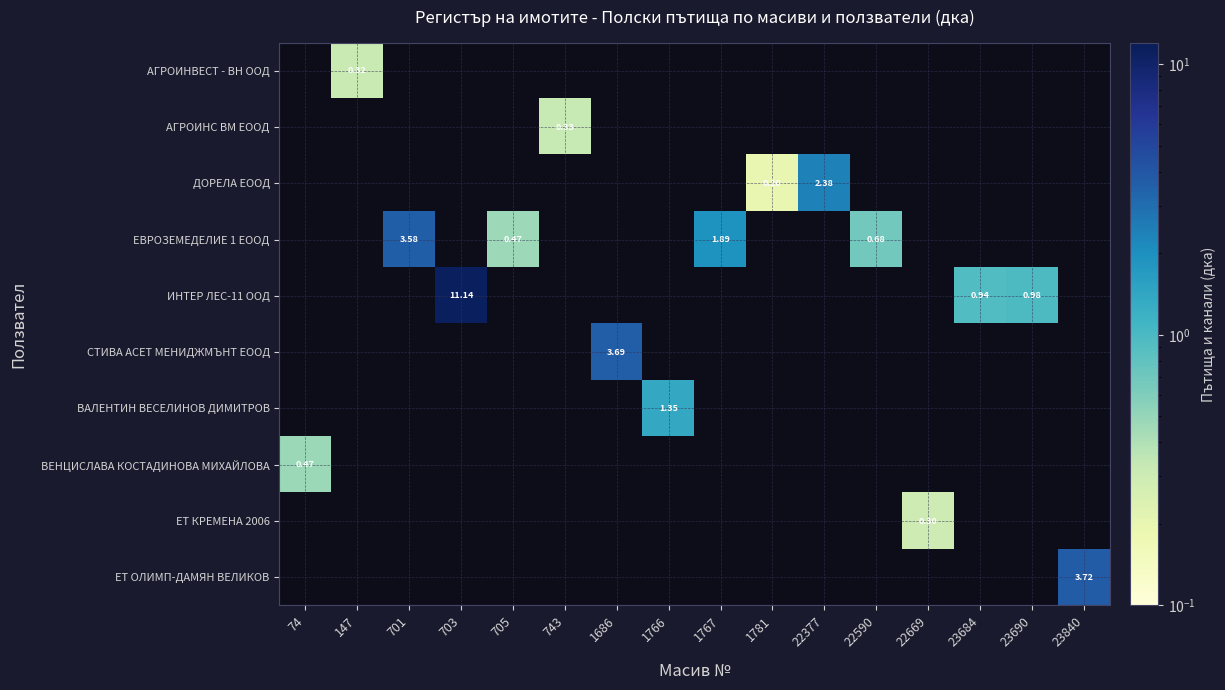

How many categories are shown in the chart?

16